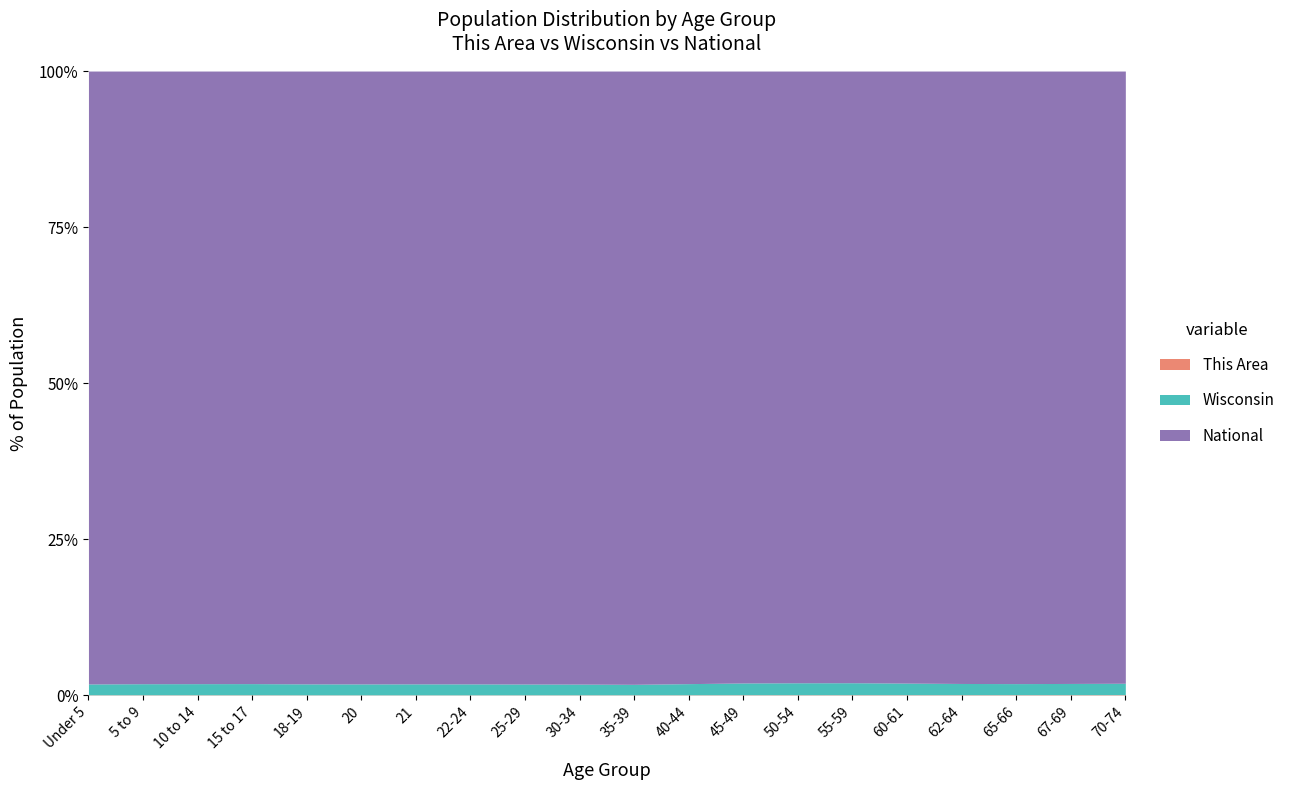

At how many categories does at least one series exceed 7867632?

15